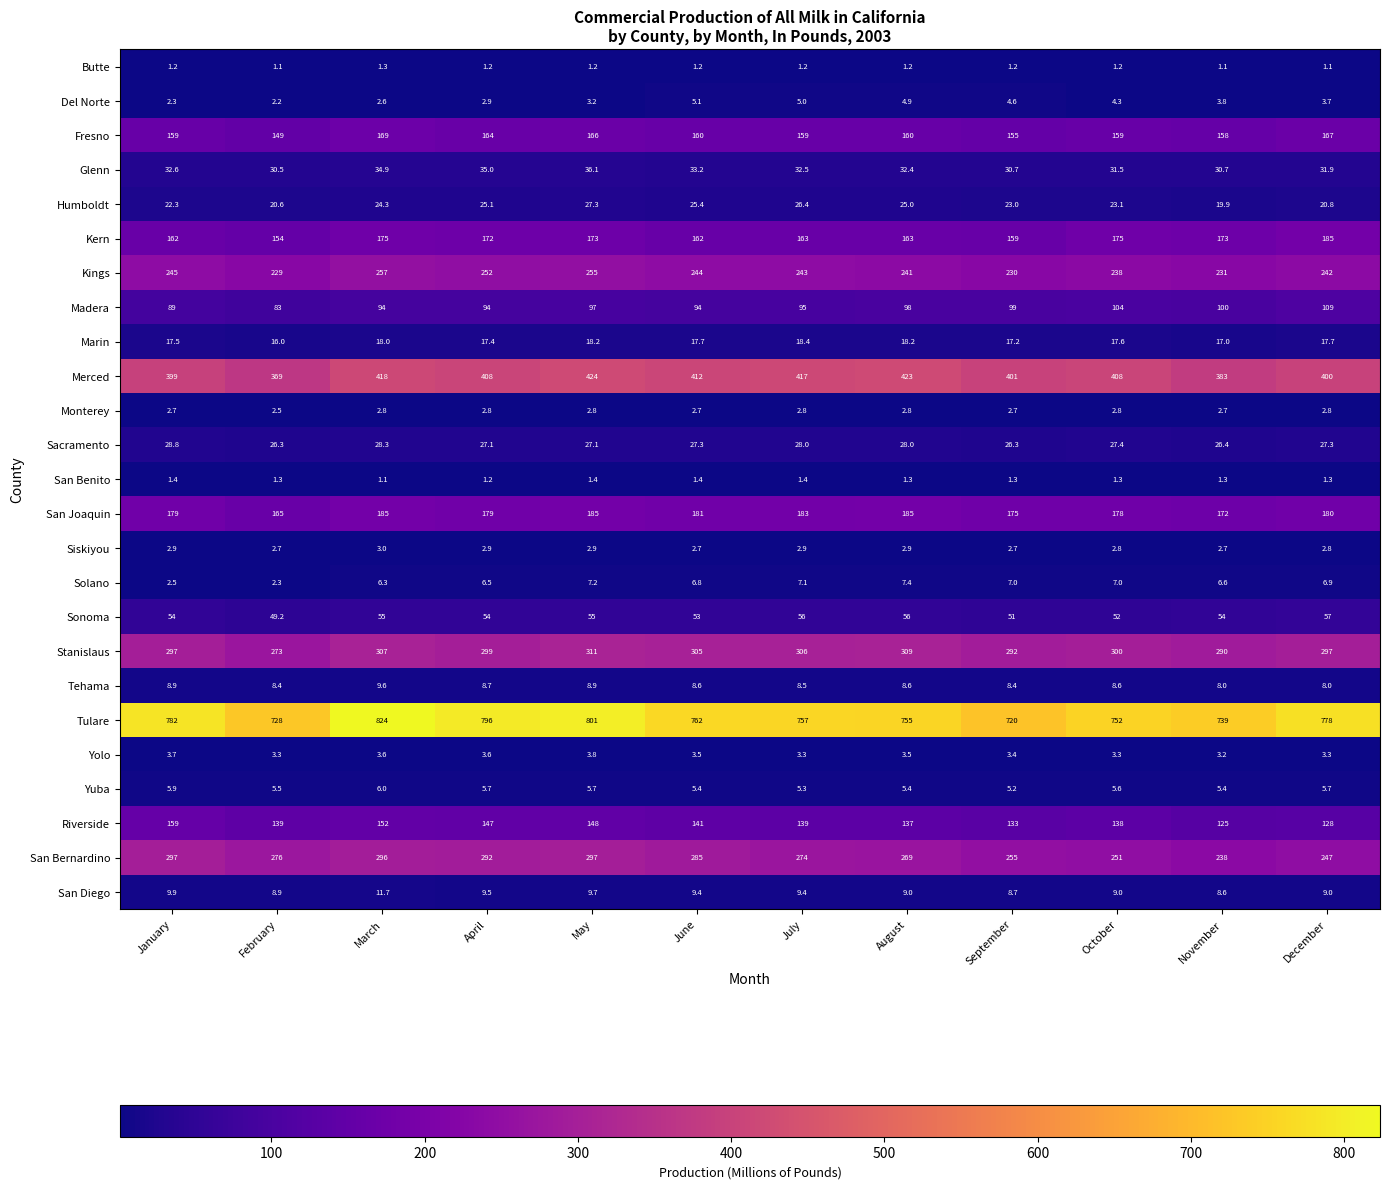

What is the difference between the maximum and minimum values in the Sonoma series?

7.8